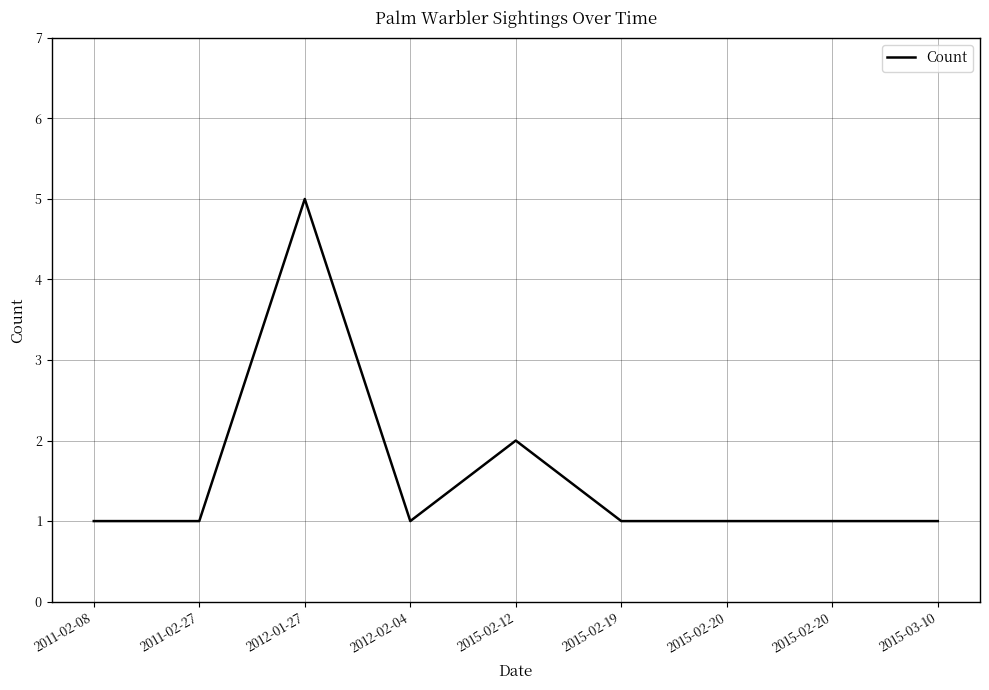

The value at 2012-02-04 is 2. True or false?

False